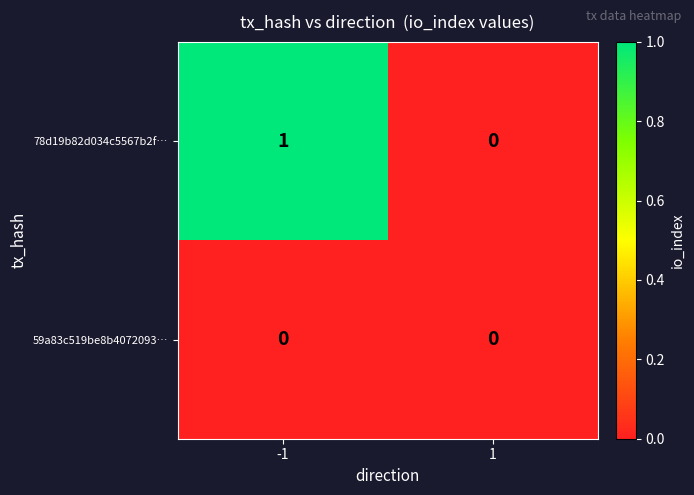

Which series has the widest spread of values?

78d19b82d034c5567b2f…